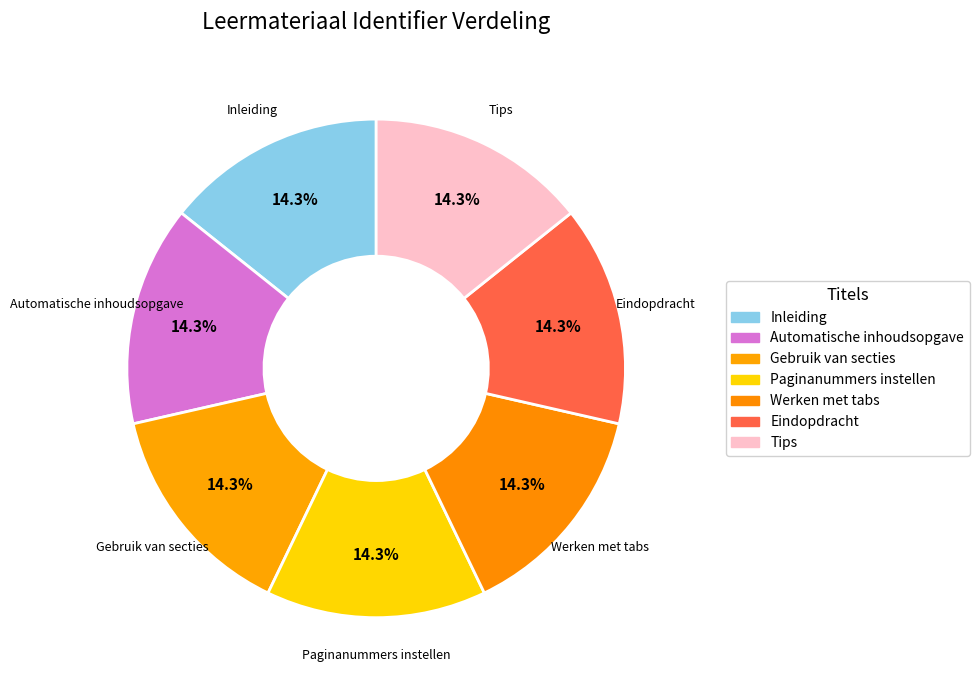

To the nearest percent, what is the average slice percentage?

14%